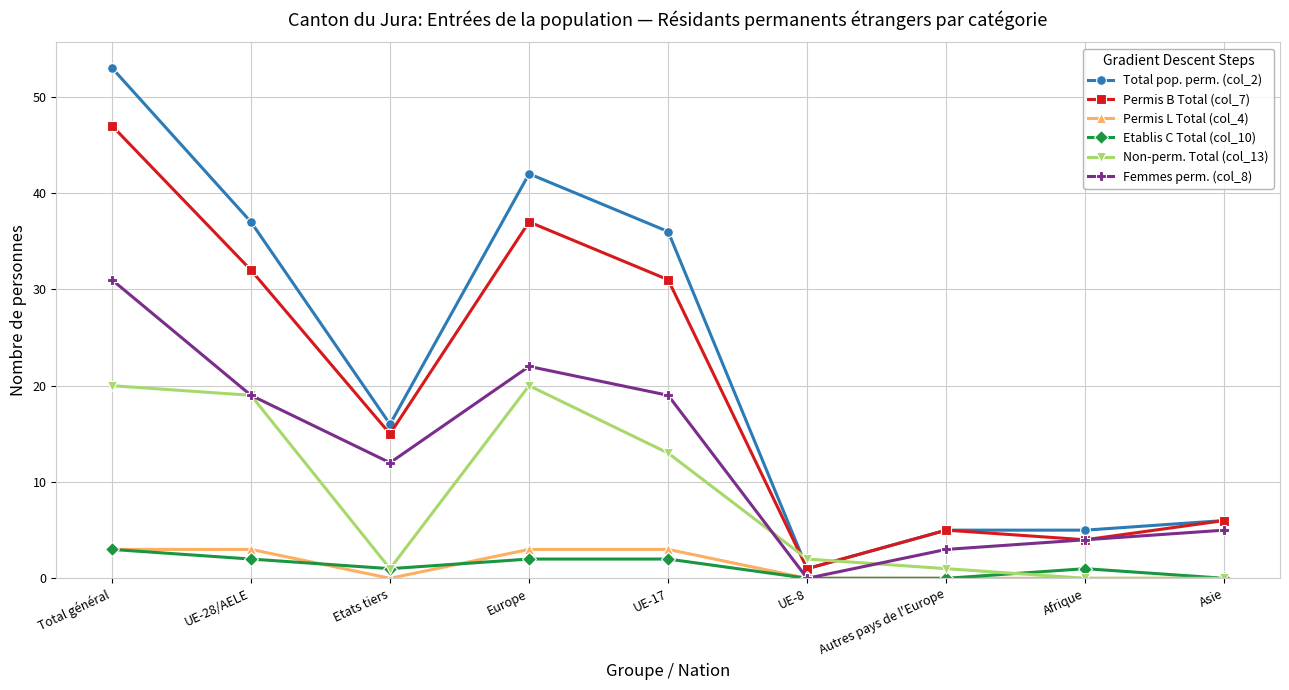

Which series has the largest range (max minus min)?

Total pop. perm. (col_2)